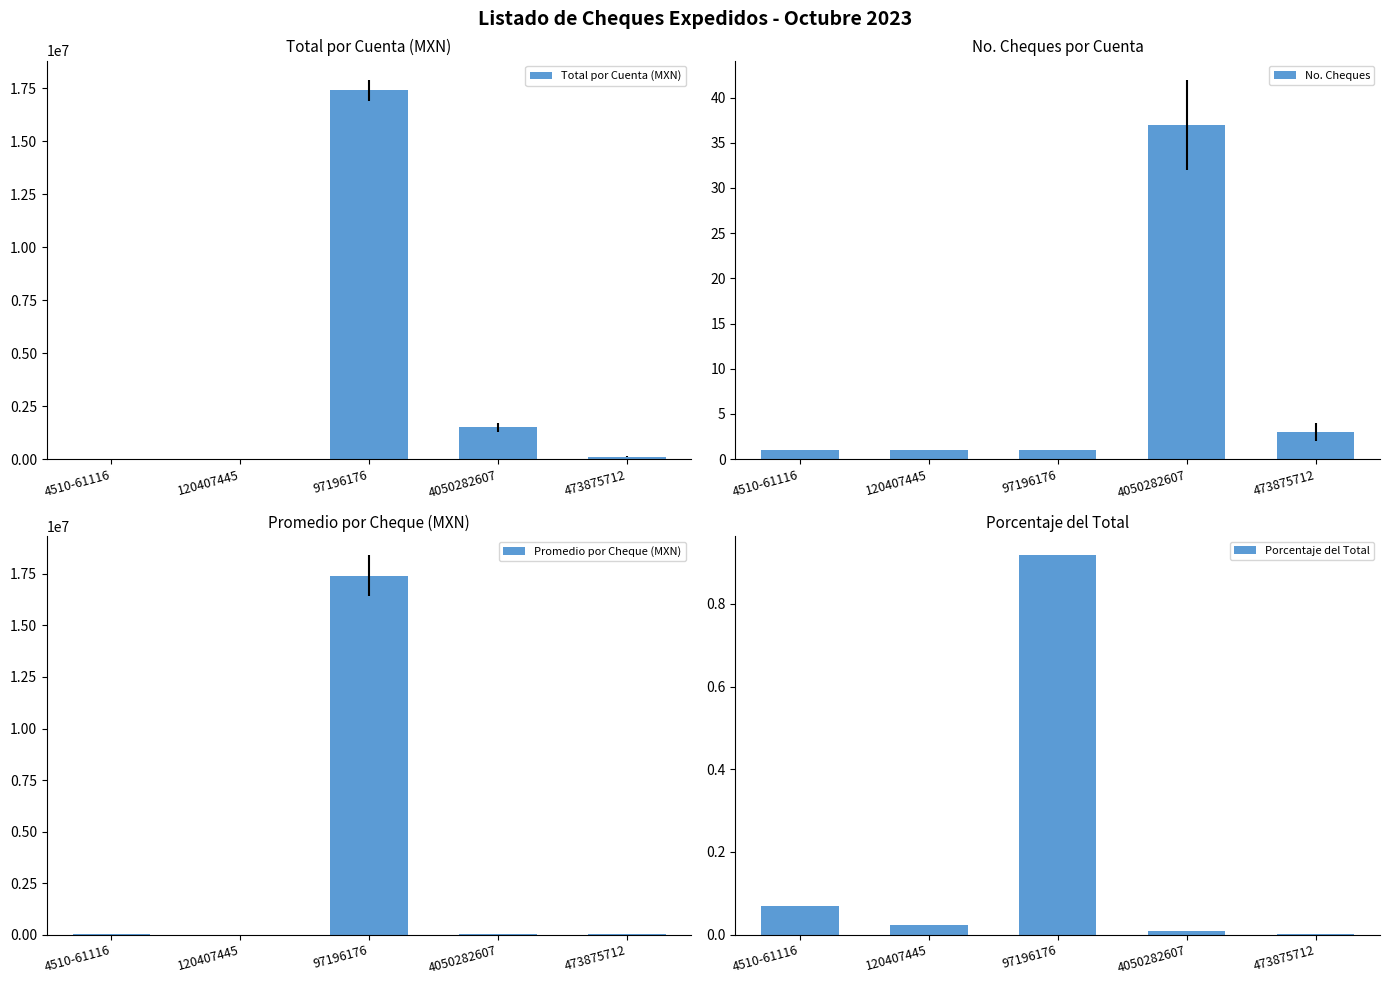

Which series changed the most between 120407445 and 4050282607?

Total por Cuenta (MXN)